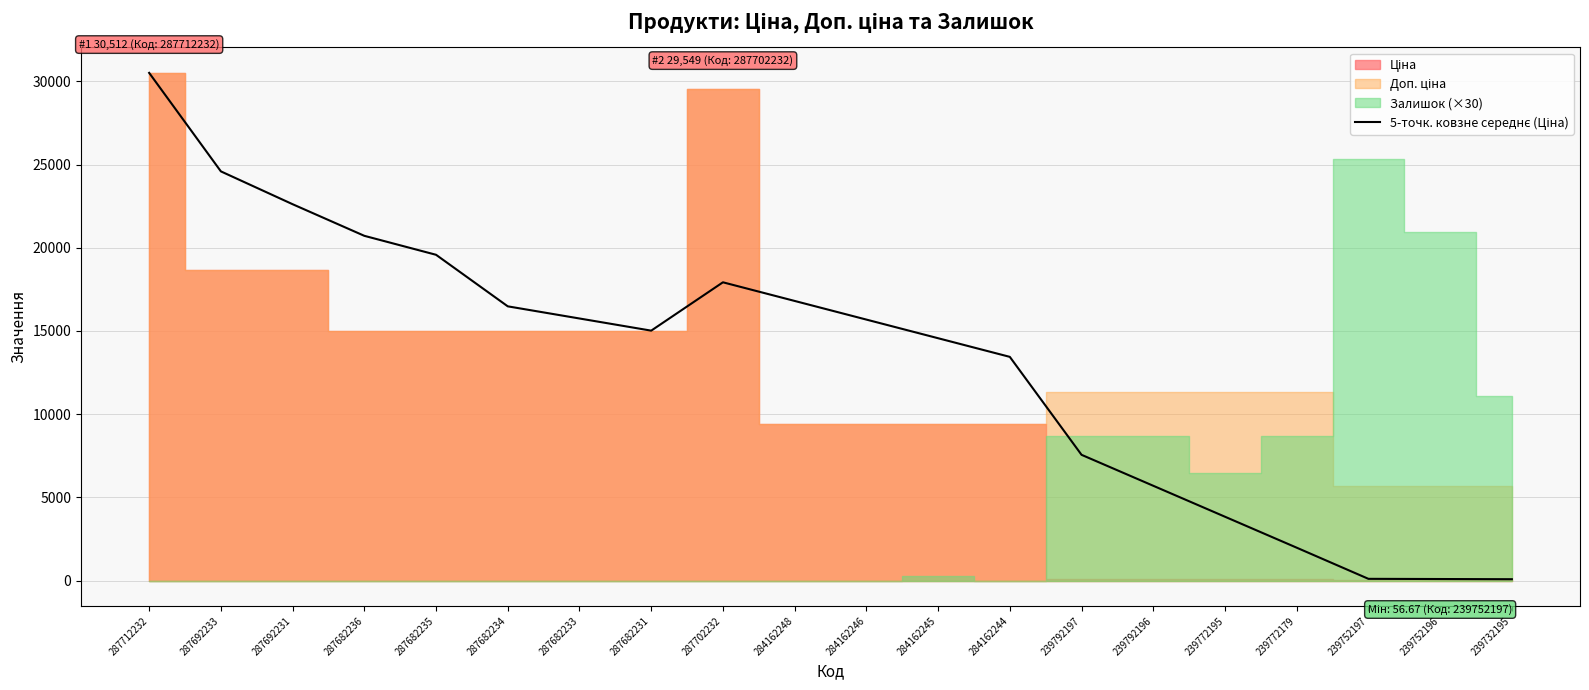

What is the maximum value shown in the chart?

30512.3